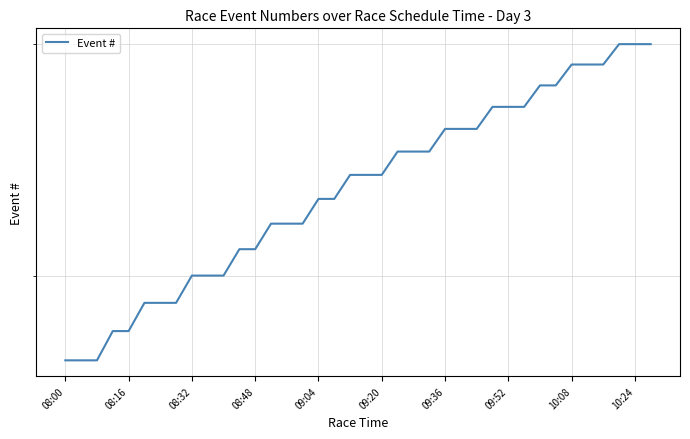

What position from the left is 09:20?

21